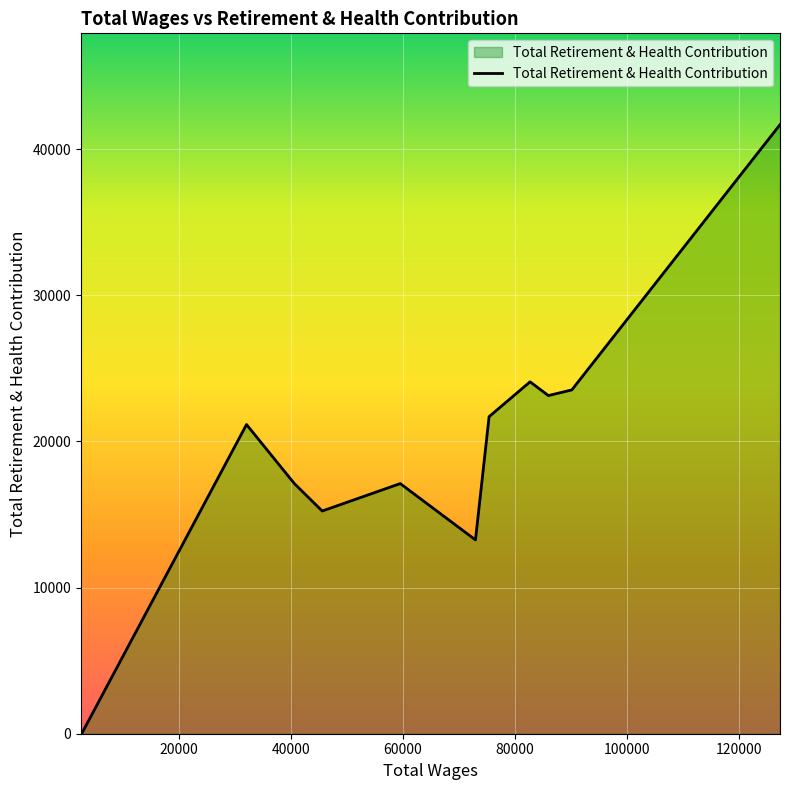

What is the greatest value displayed?

41671